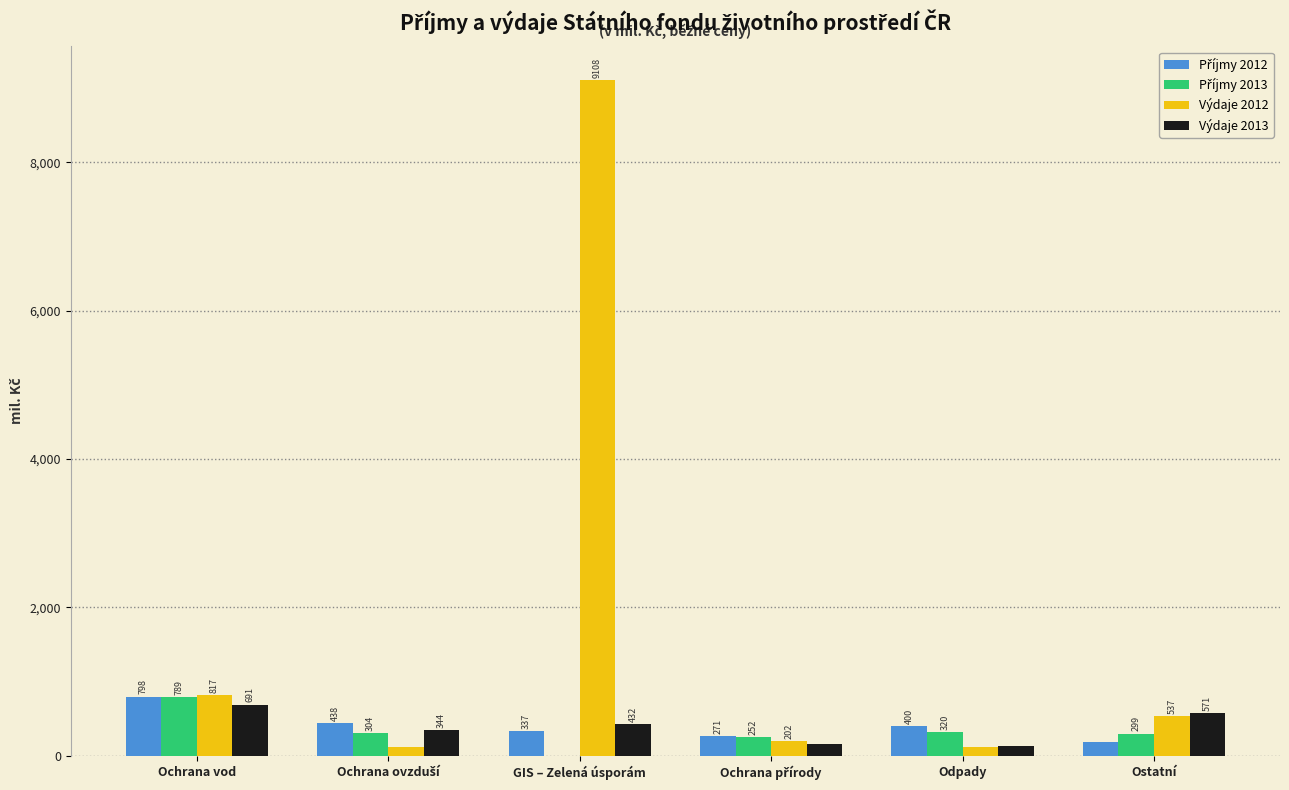

What is the maximum value shown in the chart?

9108.1